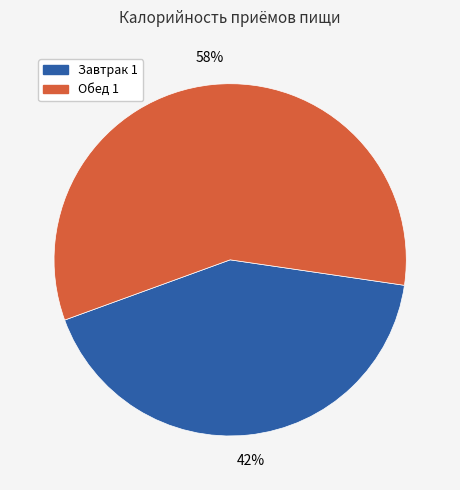

True or false: Обед 1 accounts for 48% of the total.

False